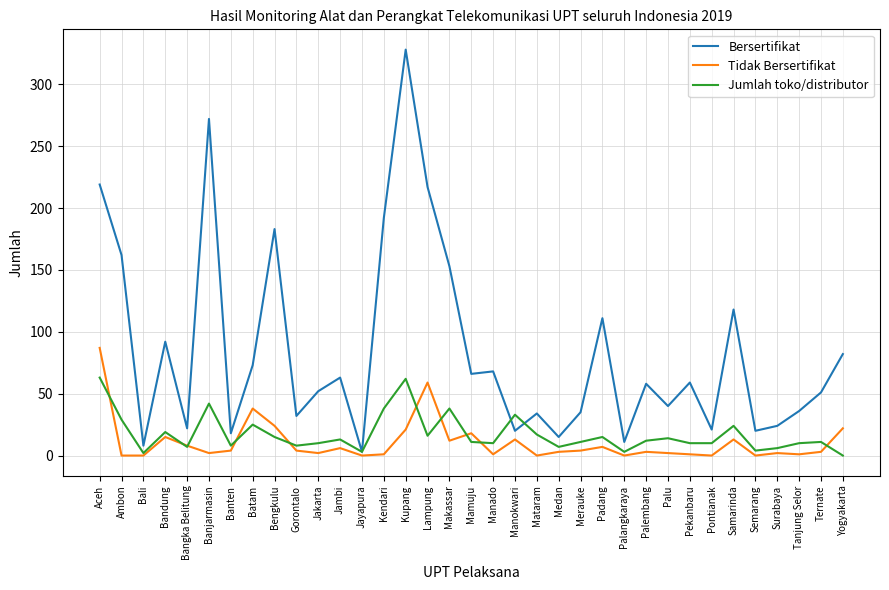

Is it true that Jumlah toko/distributor equals -30 at Yogyakarta?

False